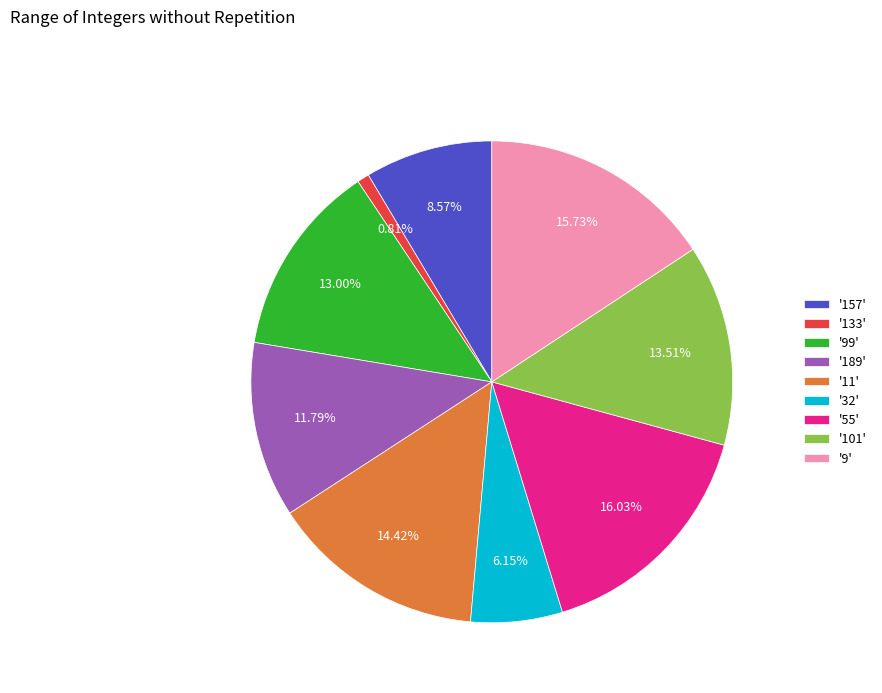

Does '99' represent more than half of the total?

No